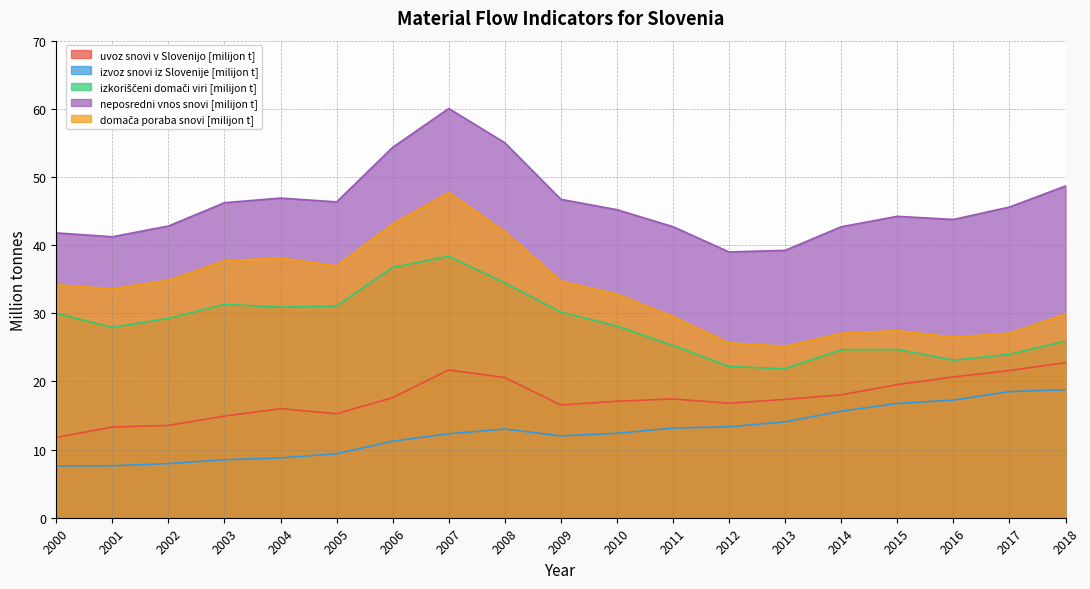

What is the difference between the maximum and second lowest values in the neposredni vnos snovi [milijon t] series?

20.8